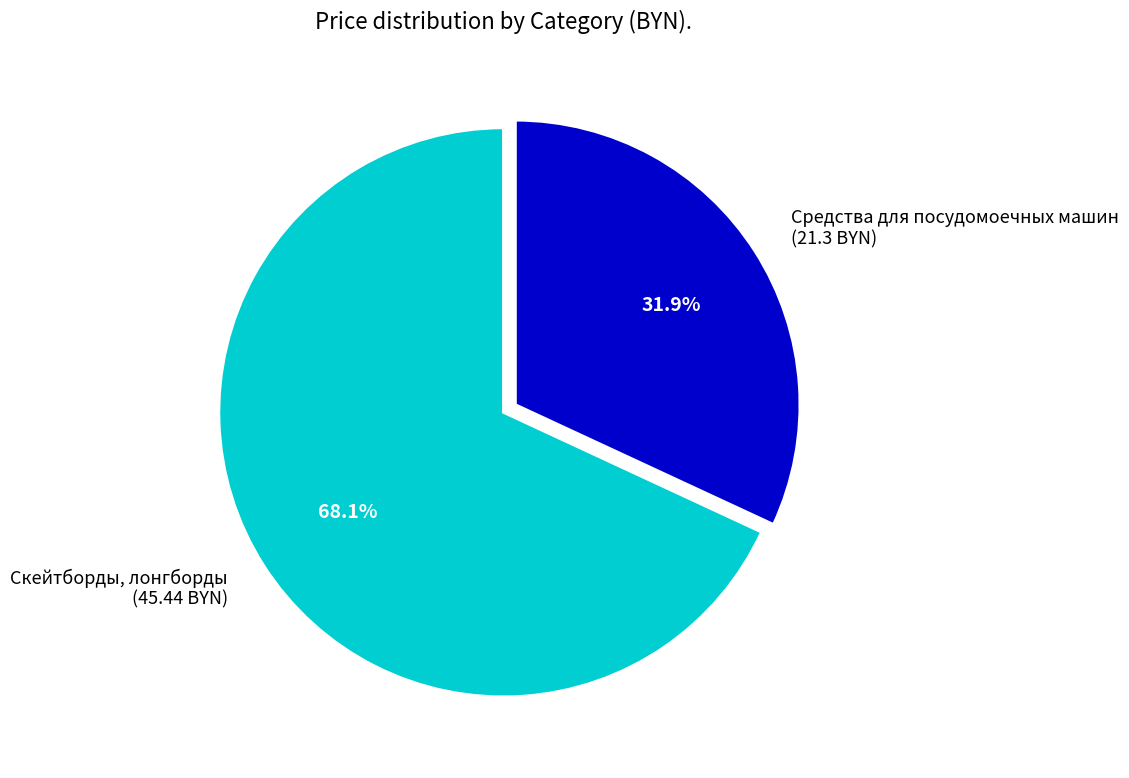

Is there a majority slice in this chart?

Yes